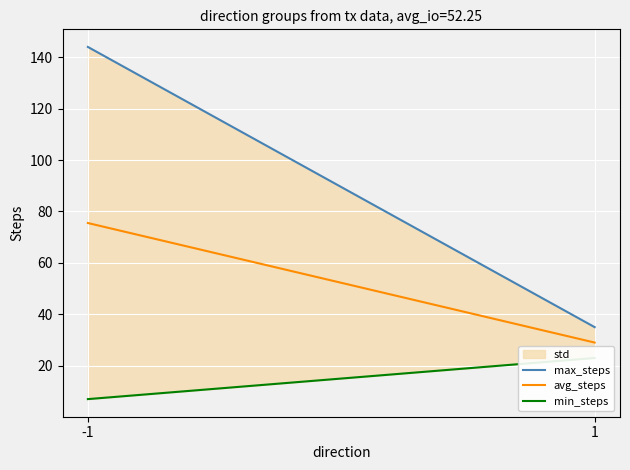

True or false: min_steps has a value of 23.0 at 1.

True